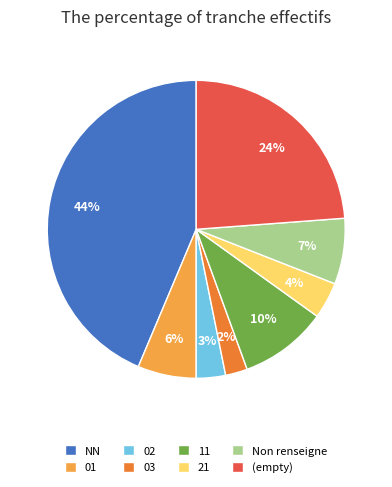

Count the number of slices in the pie.

8